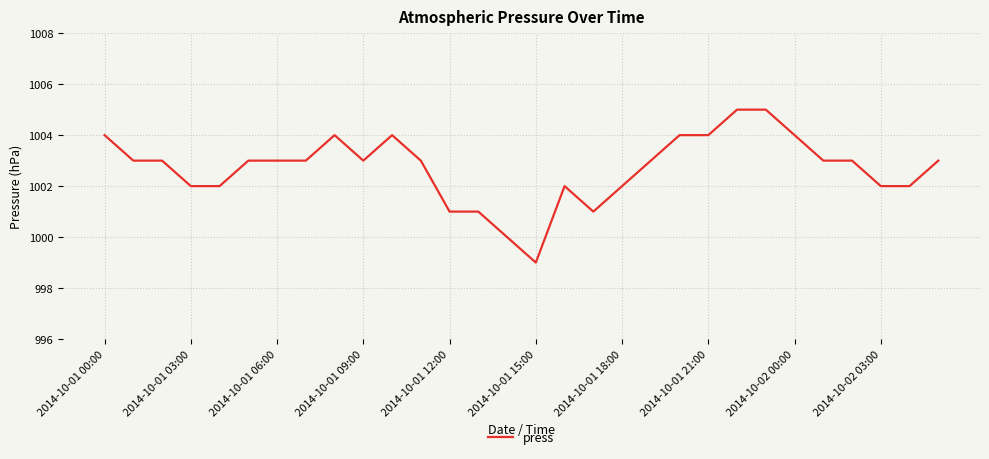

Count the values in the range 1002 to 1004.

23